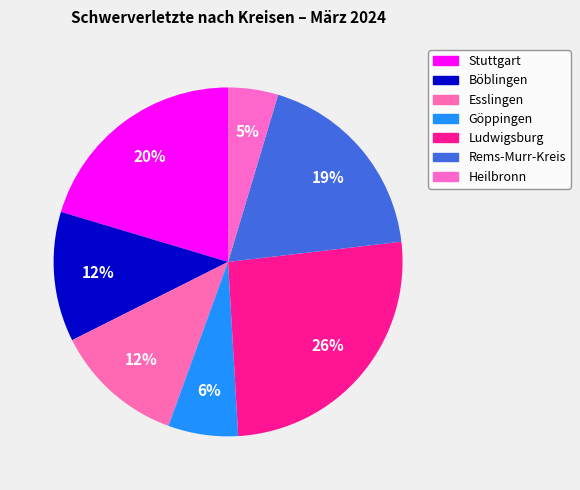

How many segments does this pie chart have?

7